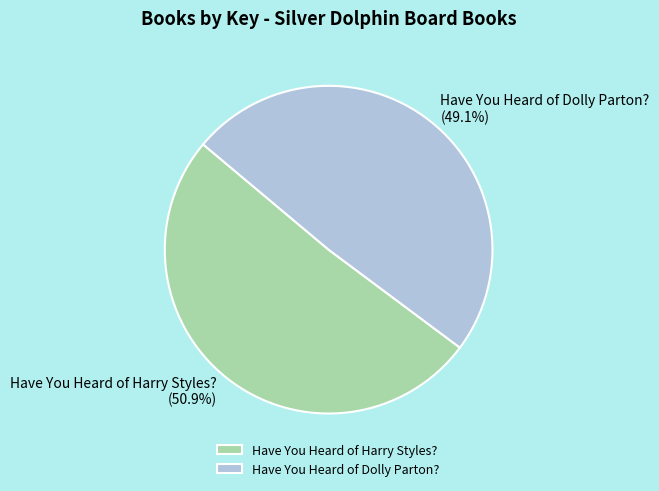

What percentage is the Have You Heard of Harry Styles? slice, to the nearest percent?

51%